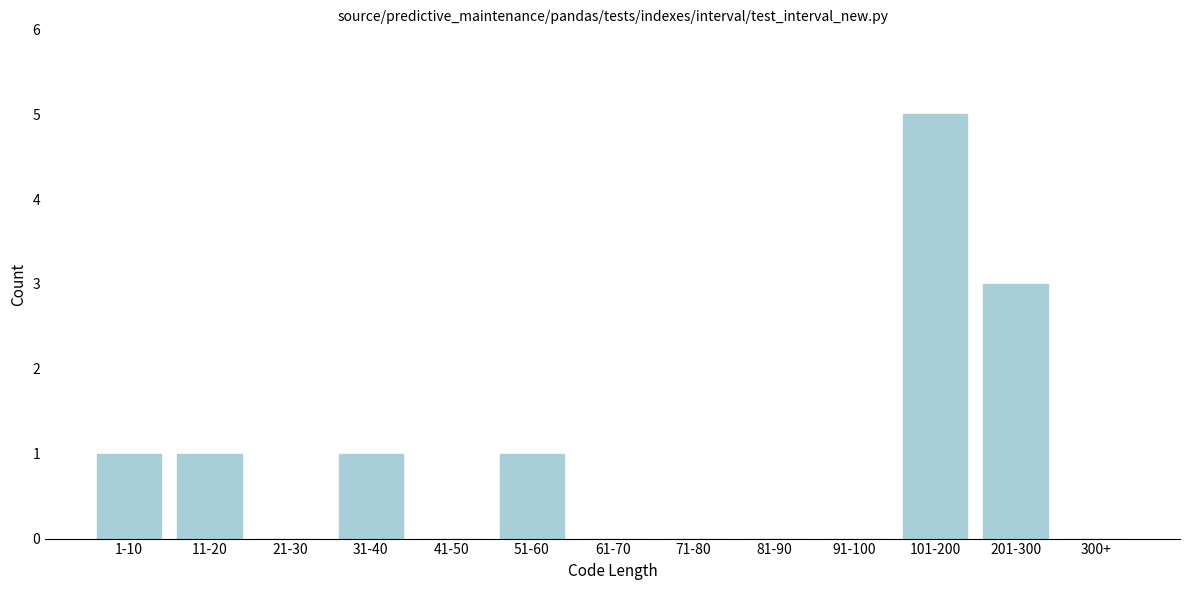

Reading left to right, what are all the values shown in this chart?

1-10=1	11-20=1	21-30=0	31-40=1	41-50=0	51-60=1	61-70=0	71-80=0	81-90=0	91-100=0	101-200=5	201-300=3	300+=0